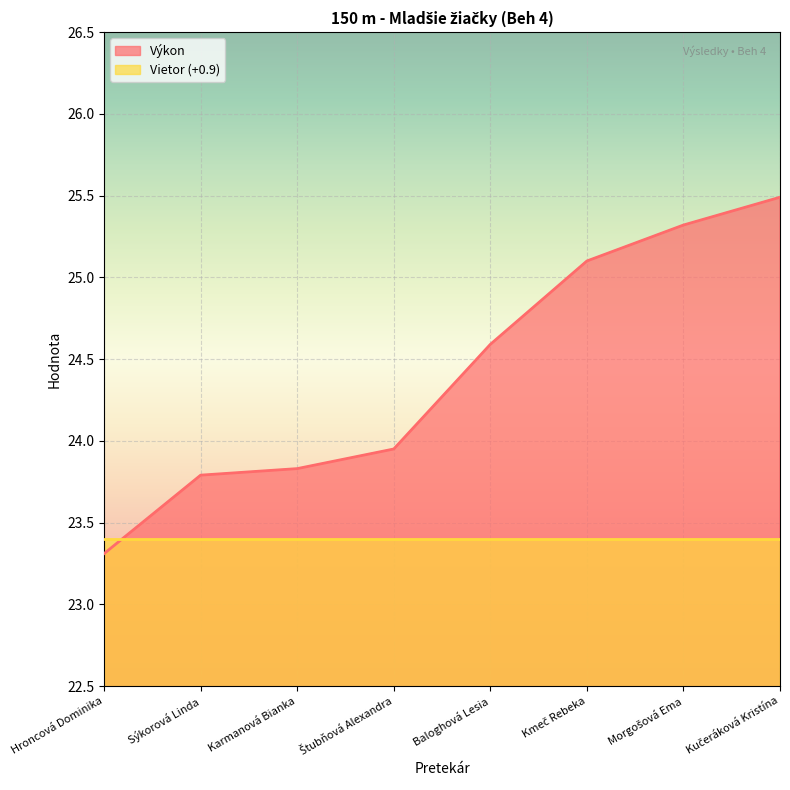

Read the value at Kučeráková Kristína.

25.5